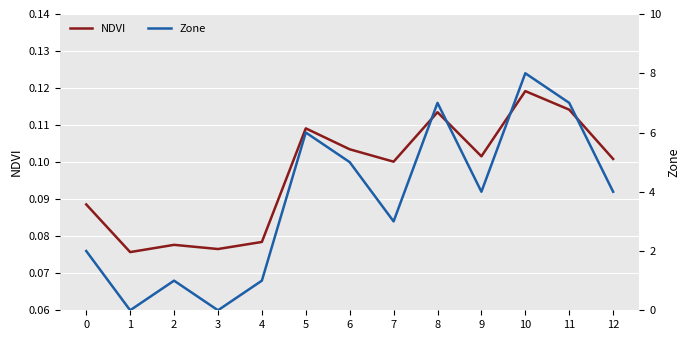

The NDVI series shows 0.0 at 6. True or false?

False